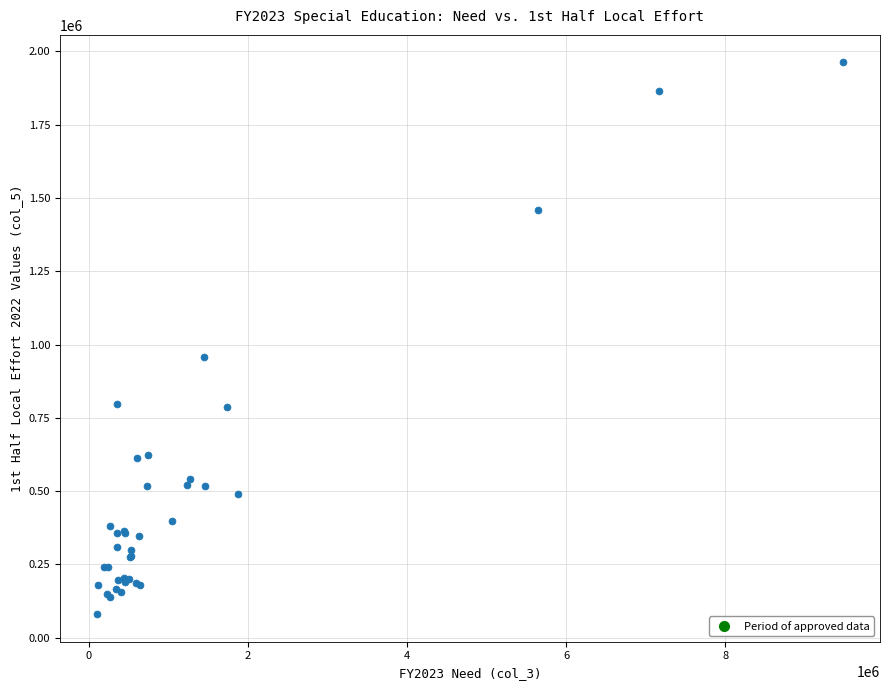

What Y value in the scatter plot is closest to 1021155?

956266